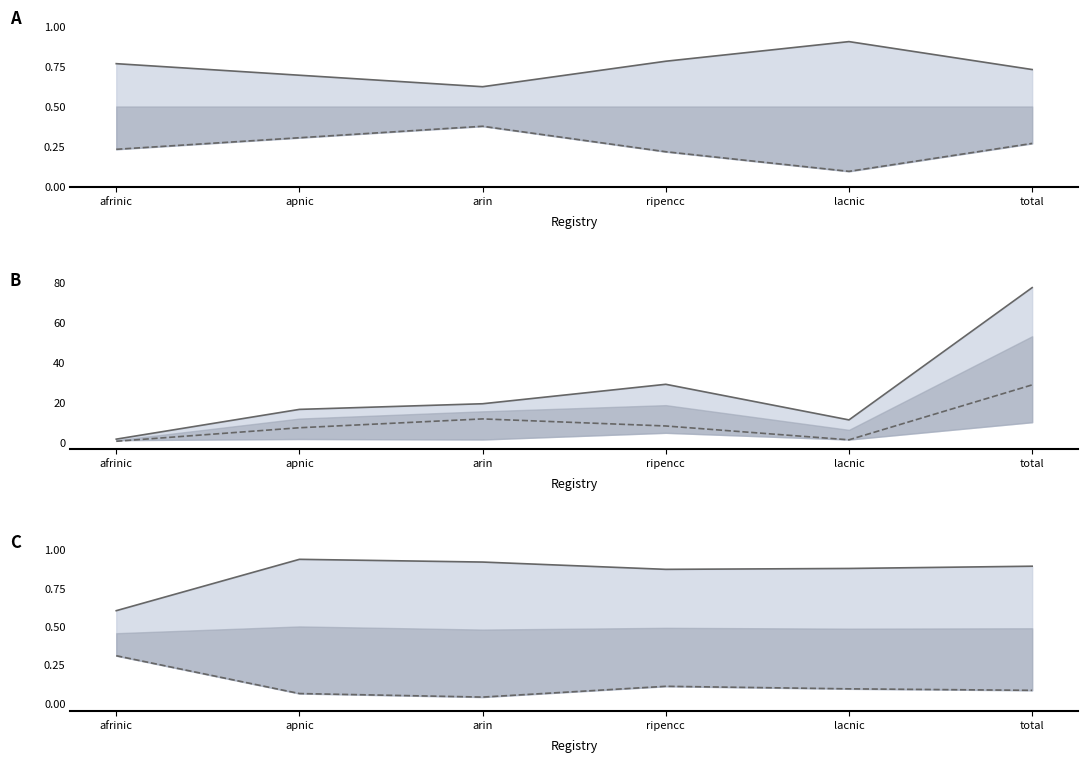

The value of Allocated fraction at lacnic is 1.5. True or false?

False